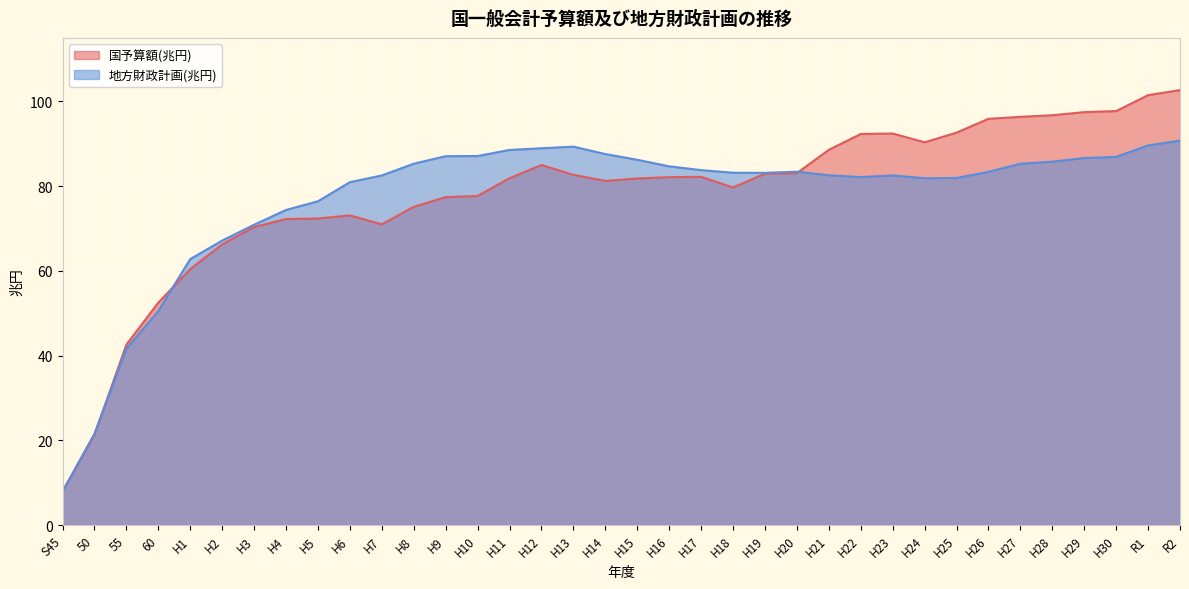

The value of 国予算額(兆円) at H26 is 167.6. True or false?

False